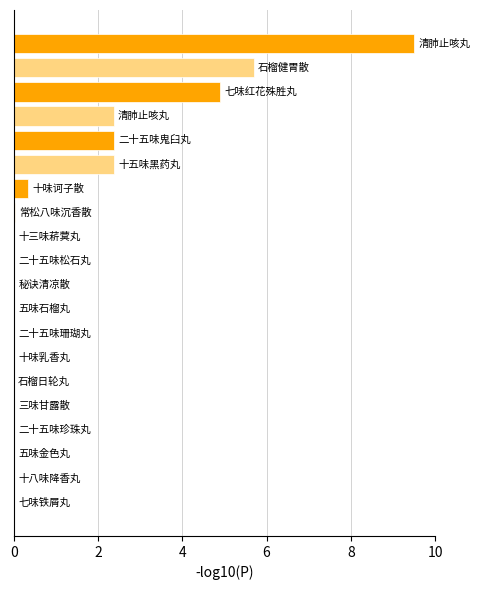

Are the bars horizontal?

Yes